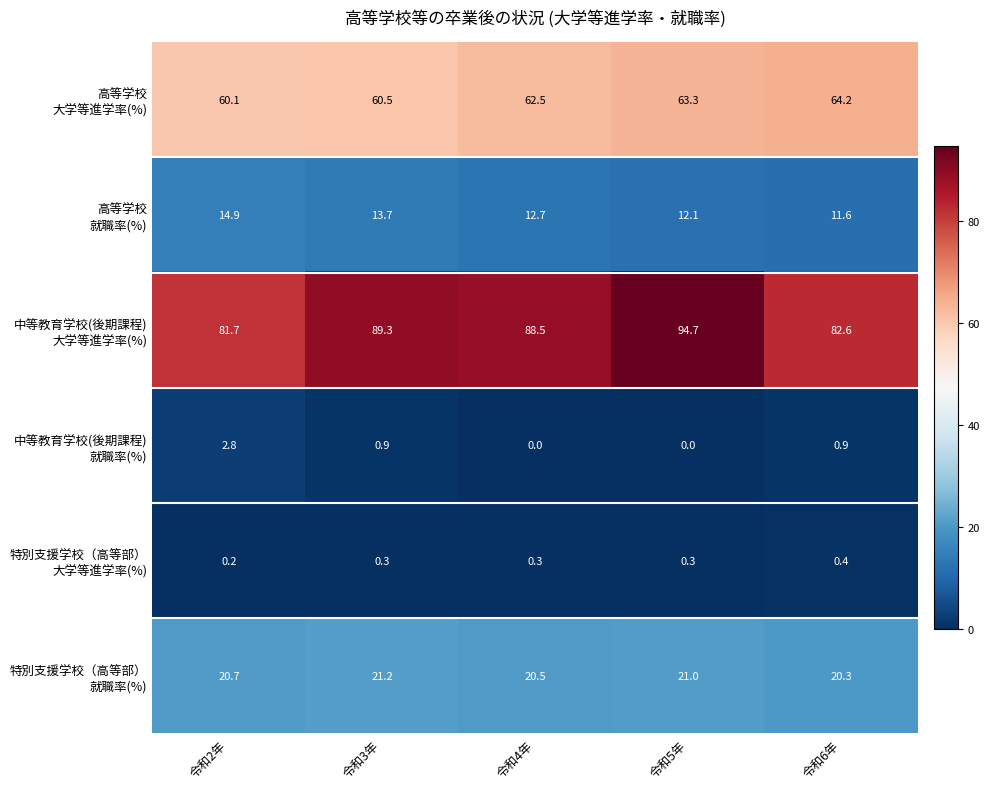

What is the difference between the highest and lowest values at 令和2年?

81.5